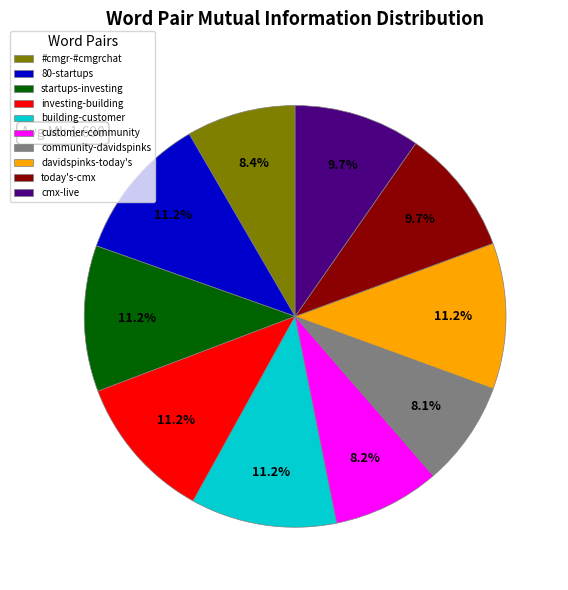

What percentage do customer-community and davidspinks-today's together represent?

19.4%